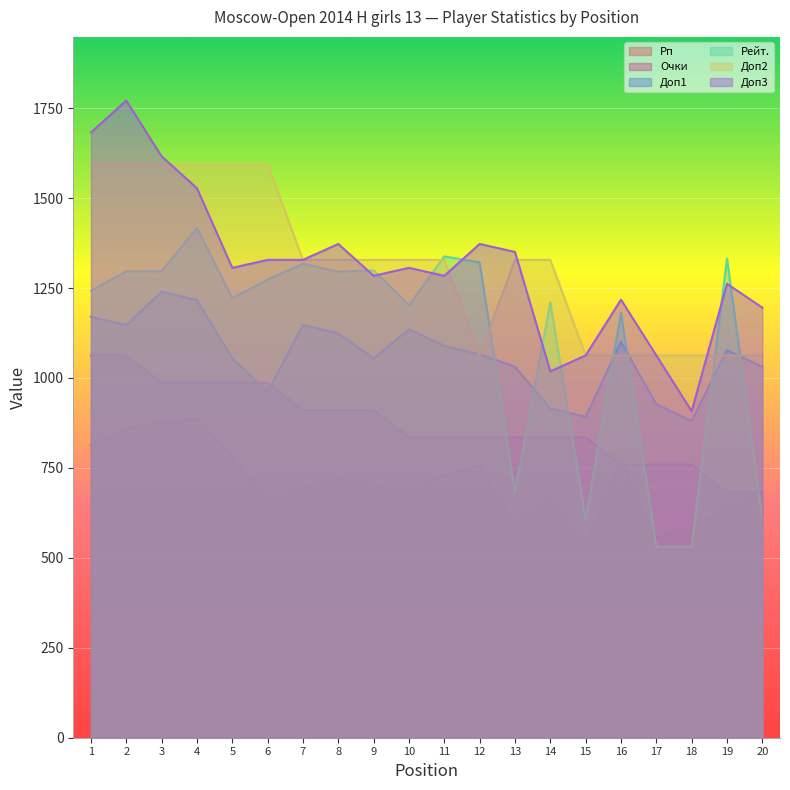

Reading left to right, list all the values displayed in this chart.

Рп: 814.5	860.5	876.0	885.5	782.0	655.0	695.0	716.0	701.5	685.0	729.5	756.0	595.0	667.5	534.0	770.5	555.0	584.5	641.0	673.5
Очки: 1062.6	1062.6	986.7	986.7	986.7	986.7	910.8	910.8	910.8	834.9	834.9	834.9	834.9	834.9	834.9	759.0	759.0	759.0	683.1	683.1
Доп1: 1170.2	1147.0	1239.7	1216.5	1054.3	961.6	1147.0	1123.8	1054.3	1135.4	1089.1	1065.9	1031.2	915.3	892.1	1100.7	926.9	880.5	1077.5	1031.2
Рейт.: 1242.4	1296.3	1297.0	1416.8	1222.0	1273.5	1317.5	1295.5	1299.3	1201.5	1338.0	1321.3	682.2	1209.9	606.4	1181.0	530.6	530.6	1331.9	606.4
Доп2: 1593.9	1593.9	1593.9	1593.9	1593.9	1593.9	1328.3	1328.3	1328.3	1328.3	1328.3	1062.6	1328.3	1328.3	1062.6	1062.6	1062.6	1062.6	1062.6	1062.6
Доп3: 1682.4	1771.0	1616.0	1527.5	1306.1	1328.2	1328.2	1372.5	1284.0	1306.1	1284.0	1372.5	1350.4	1018.3	1062.6	1217.6	1062.6	907.6	1261.8	1195.4